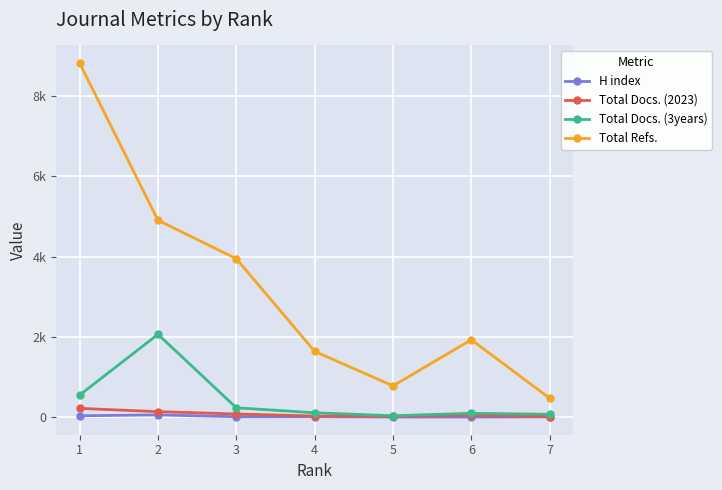

What are all the series names shown in the legend?

H index, Total Docs. (2023), Total Docs. (3years), Total Refs.